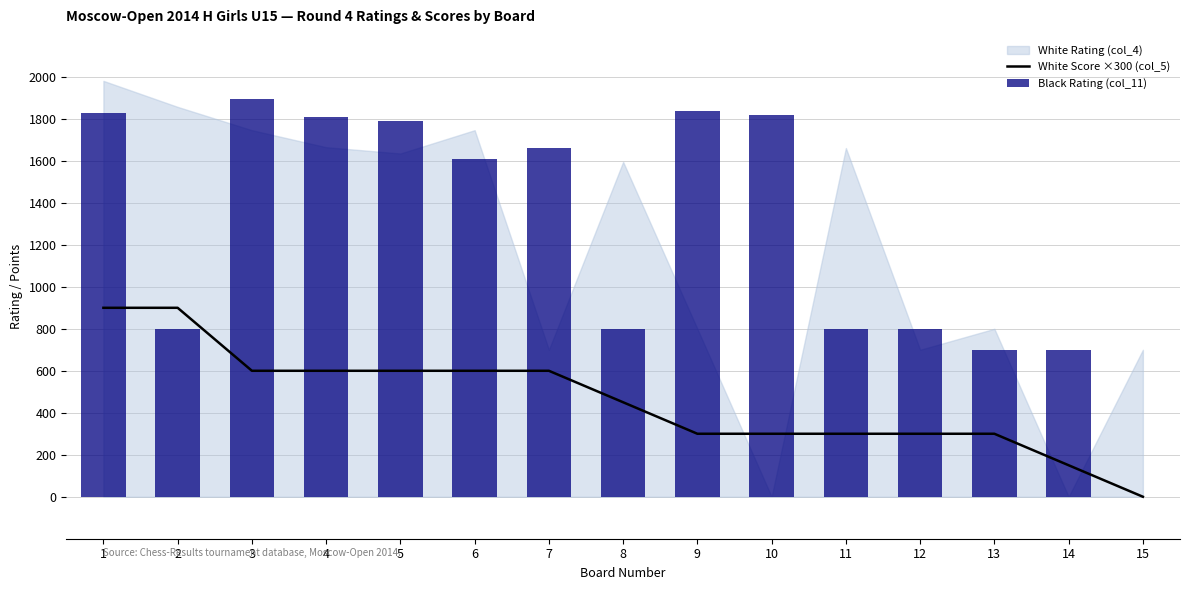

At which label does White Score ×300 (col_5) first exceed 450?

1